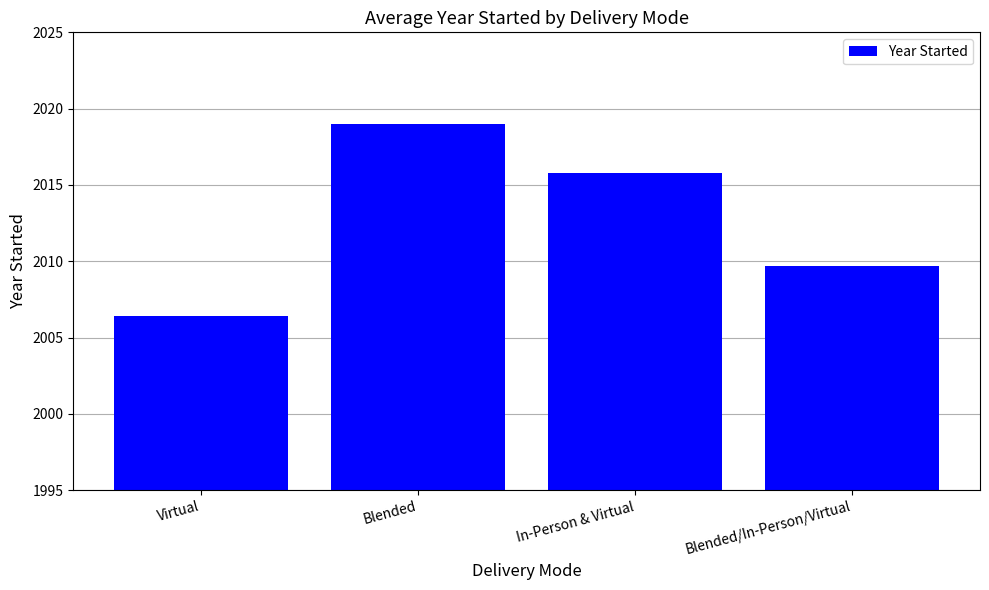

How many values exceed 2015?

2